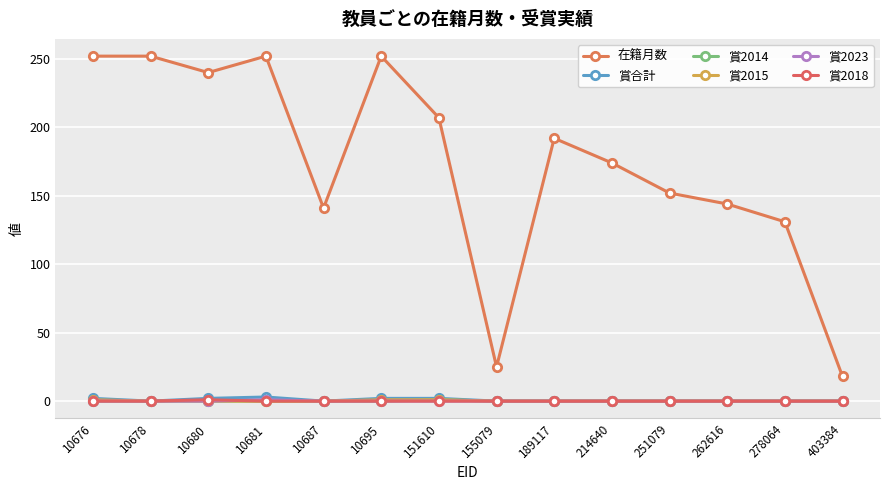

Where is the first local maximum for 賞2014?

151610